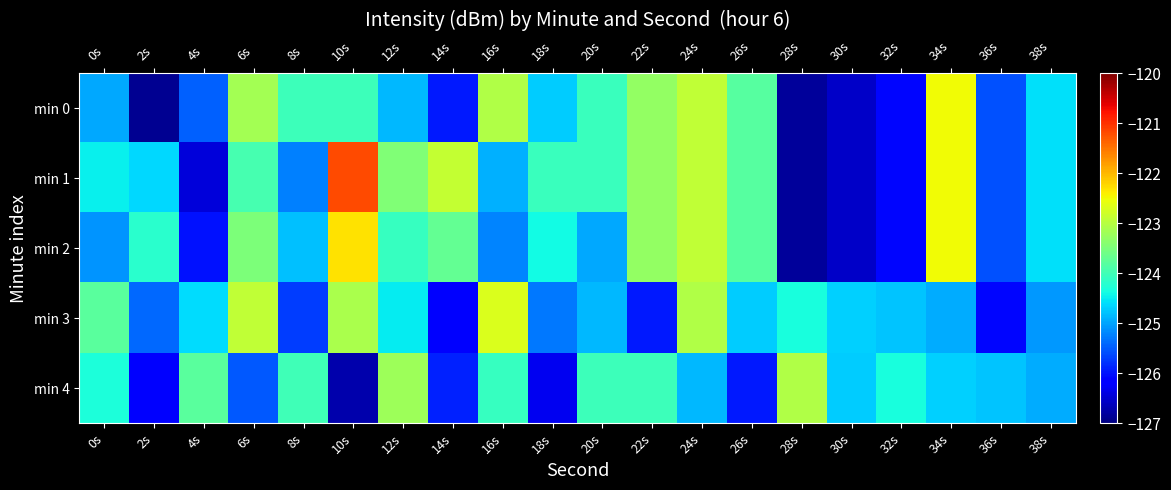

Which has a higher value, 12s or 22s?

22s